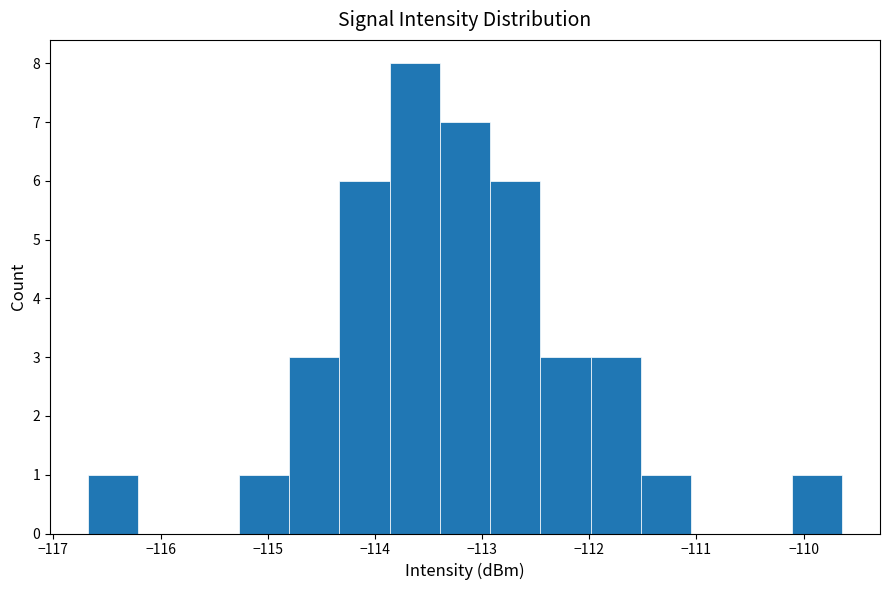

What is the height of the bar covering -116.7 to -116.2 on the x-axis? Neither the bar edges nor the heights are printed on the chart, so give them approximately, as read against the axes.

1